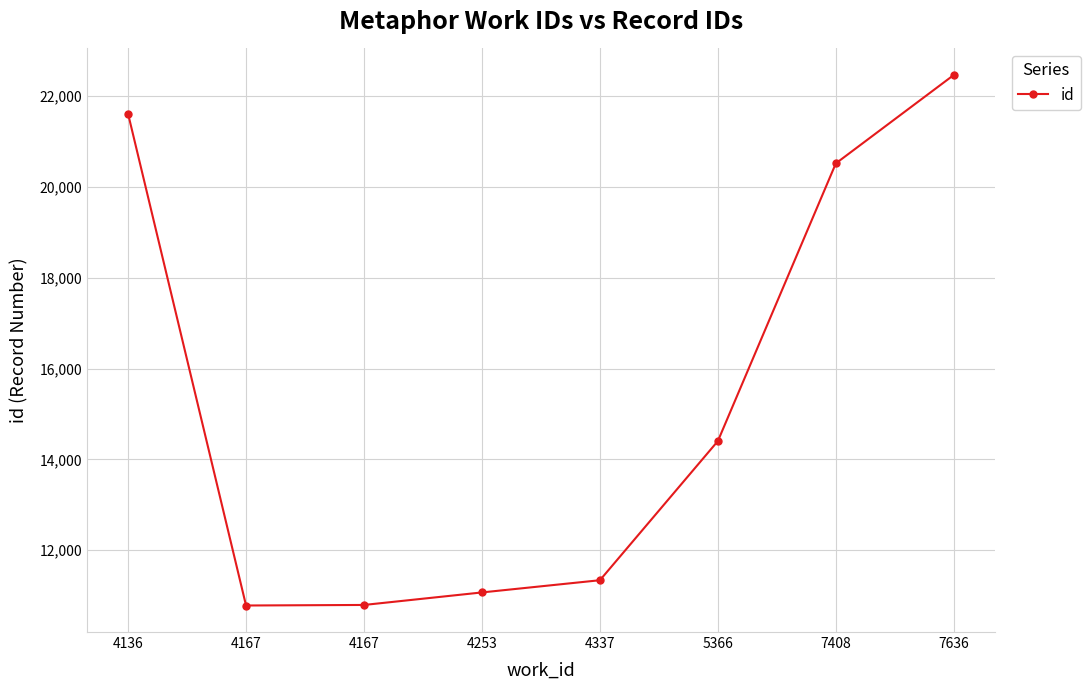

The chart shows a value of 10781 at 4167. True or false?

True